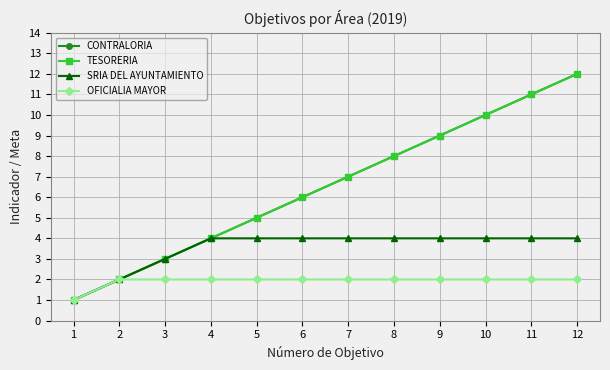

What is the average value of the CONTRALORIA series?

6